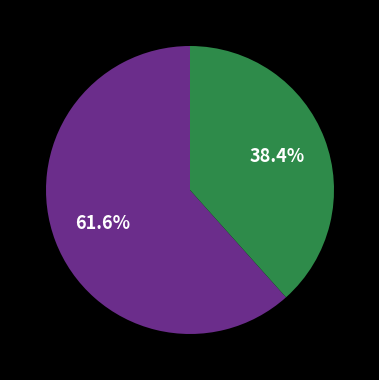

Does any single category account for the majority?

Yes